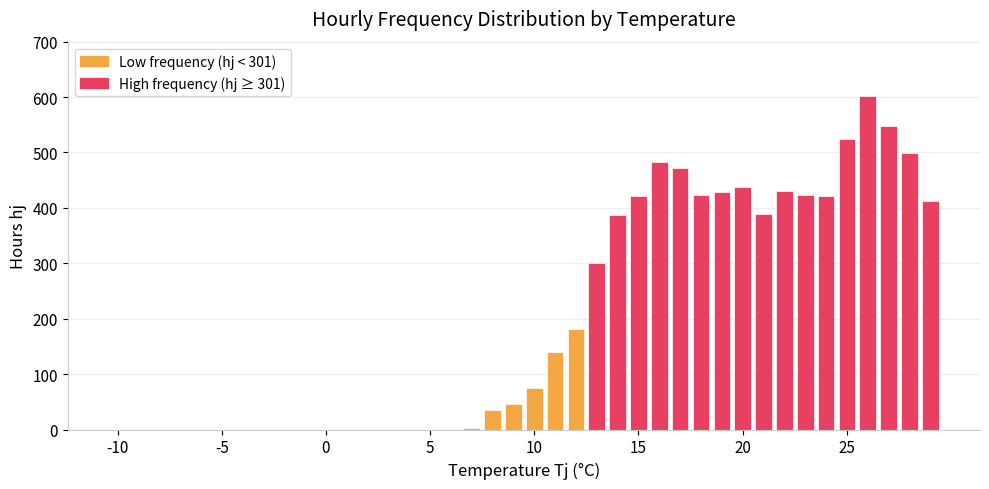

What is the greatest value displayed?

602